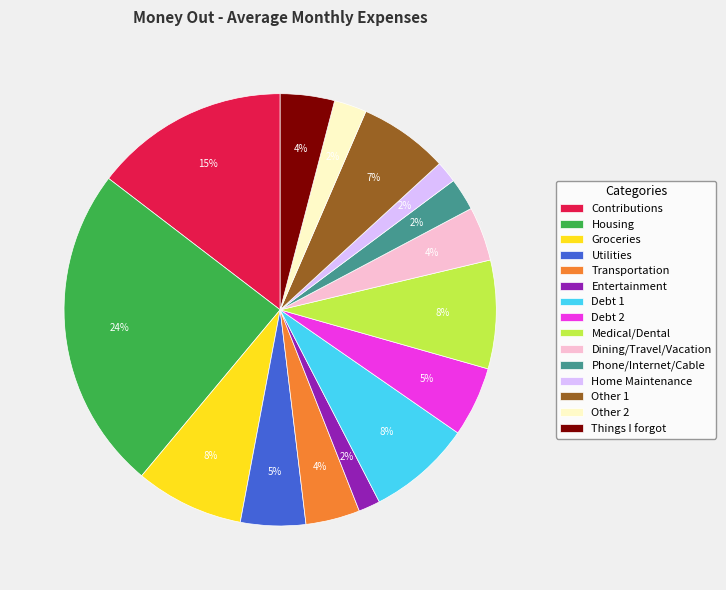

What is the largest slice in the pie chart?

Housing